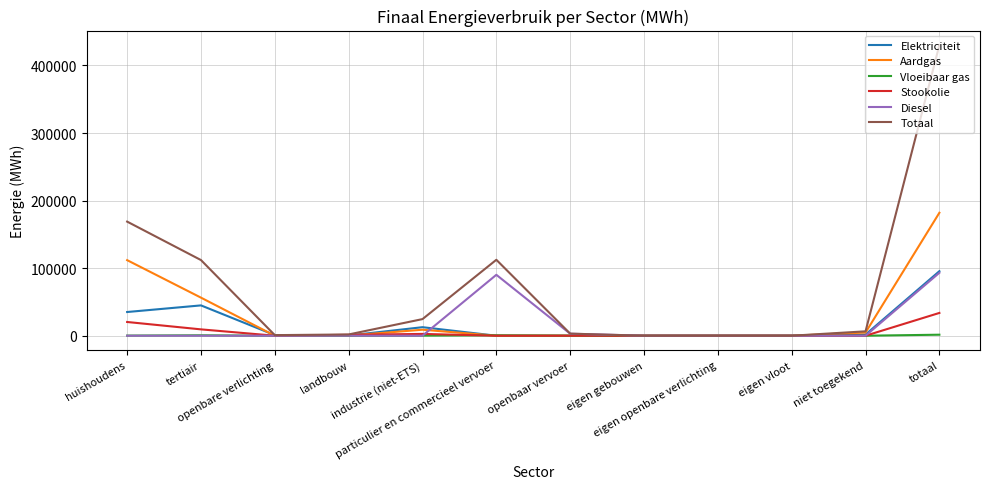

What are all the series names shown in the legend?

Elektriciteit, Aardgas, Vloeibaar gas, Stookolie, Diesel, Totaal